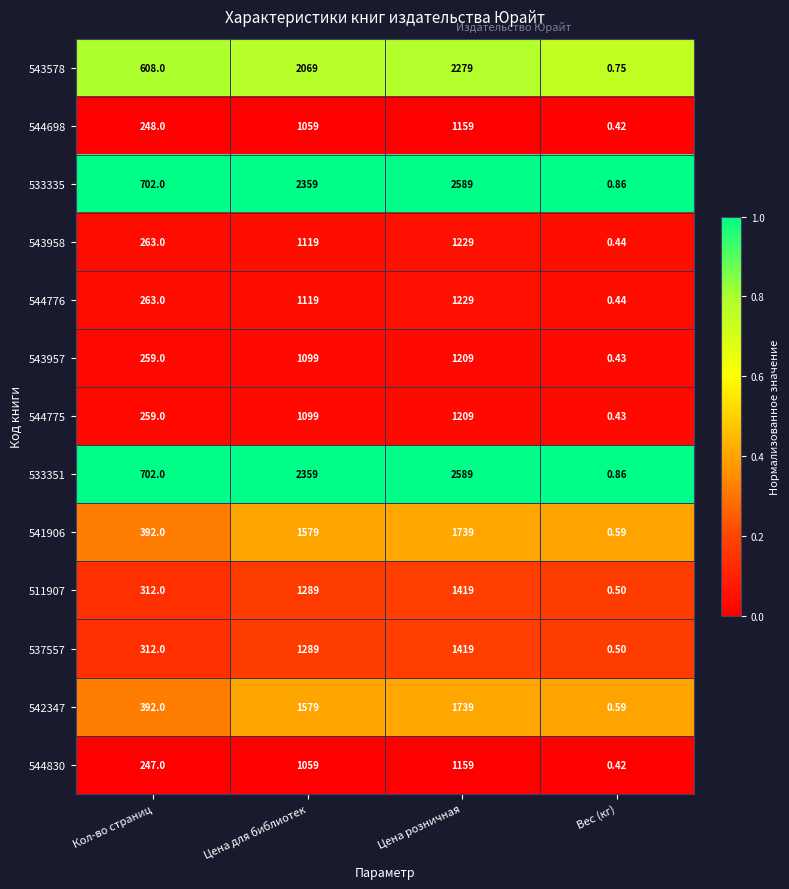

What is the maximum value shown in the chart?

2589.0